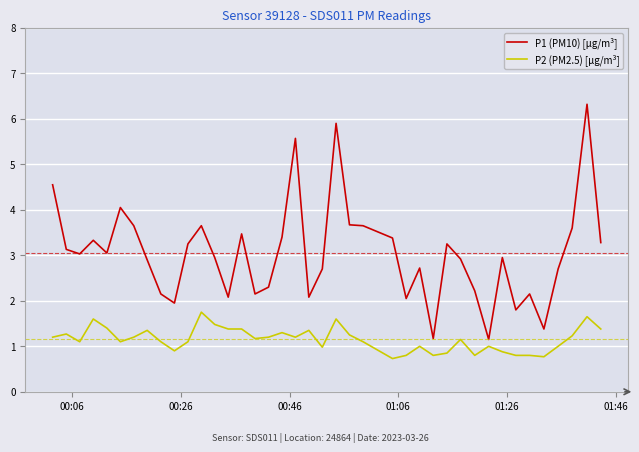

Does the chart have visible grid lines?

Yes